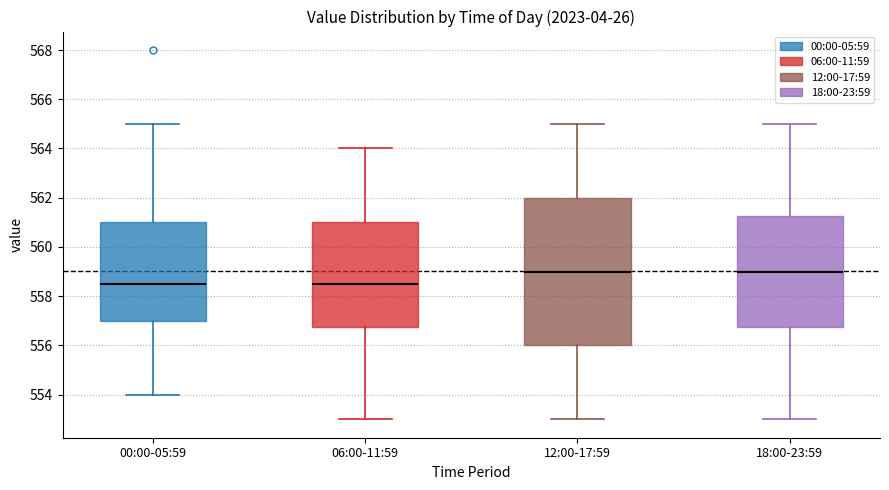

Reading left to right, transcribe this box plot: for each box, give where its median line is, the range the box spans, and where its two whiskers end, as read against the y-axis. The values are not printed on the chart, so give them approximately, as read against the axis.

00:00-05:59: median 558.6, box 557.0 to 561.0, whiskers 554.0 to 565.0
06:00-11:59: median 558.6, box 556.8 to 561.0, whiskers 553.0 to 564.0
12:00-17:59: median 559.0, box 556.0 to 562.0, whiskers 553.0 to 565.0
18:00-23:59: median 559.0, box 556.8 to 561.2, whiskers 553.0 to 565.0